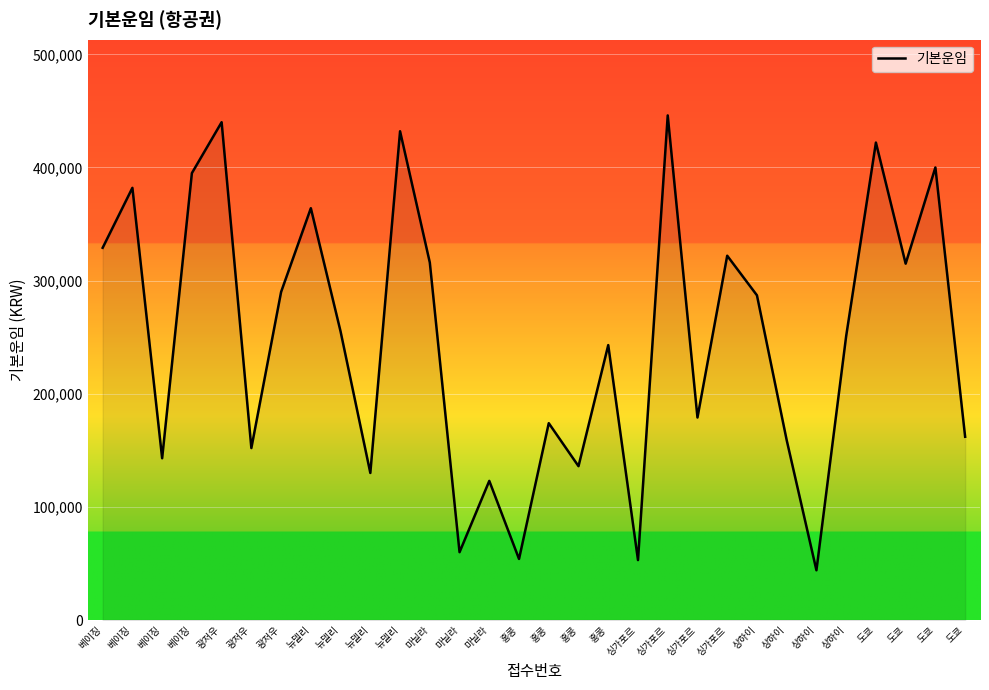

Which category has the highest value across all series?

싱가포르